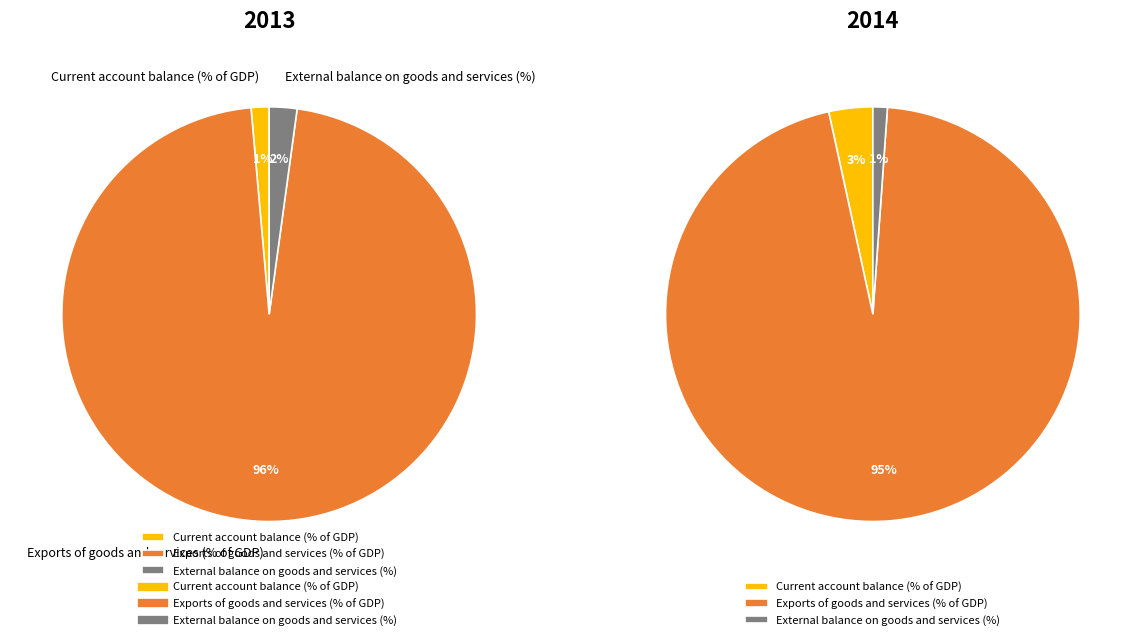

True or false: 2 accounts for 1% of the total.

False